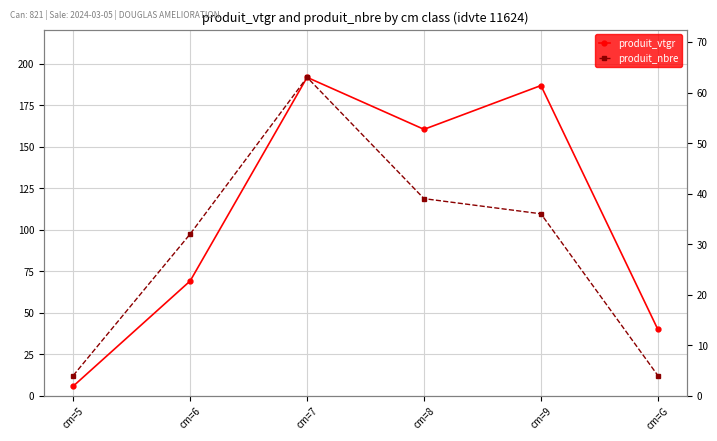

Which series has the largest range (max minus min)?

produit_vtgr